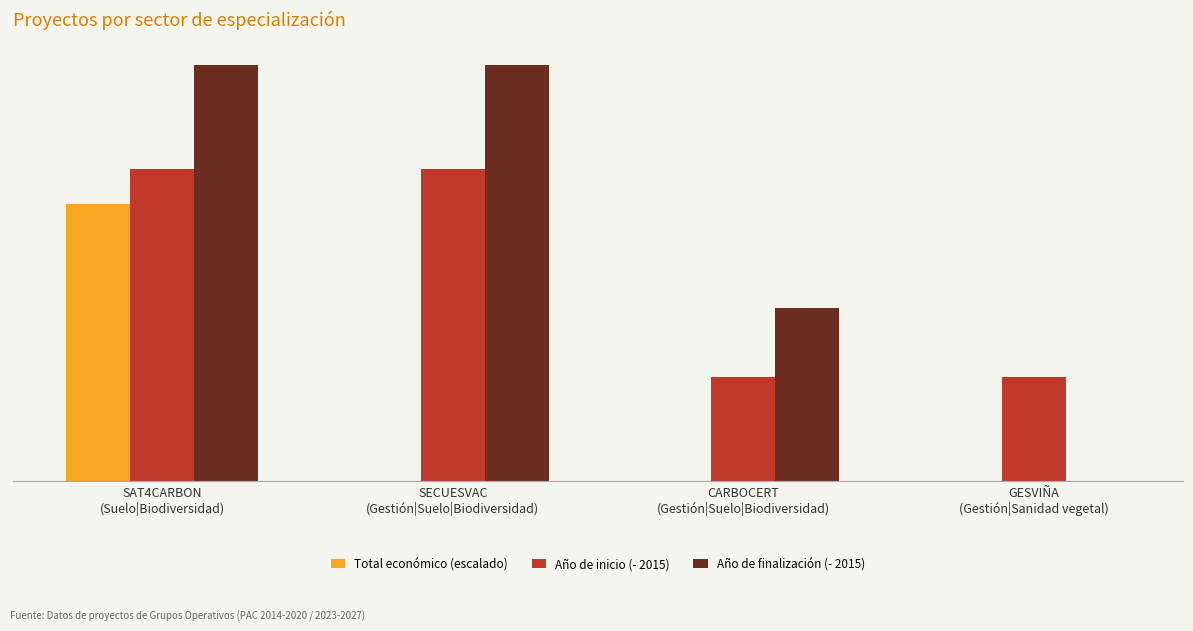

What are all the series names shown in the legend?

Total económico (escalado), Año de inicio (- 2015), Año de finalización (- 2015)